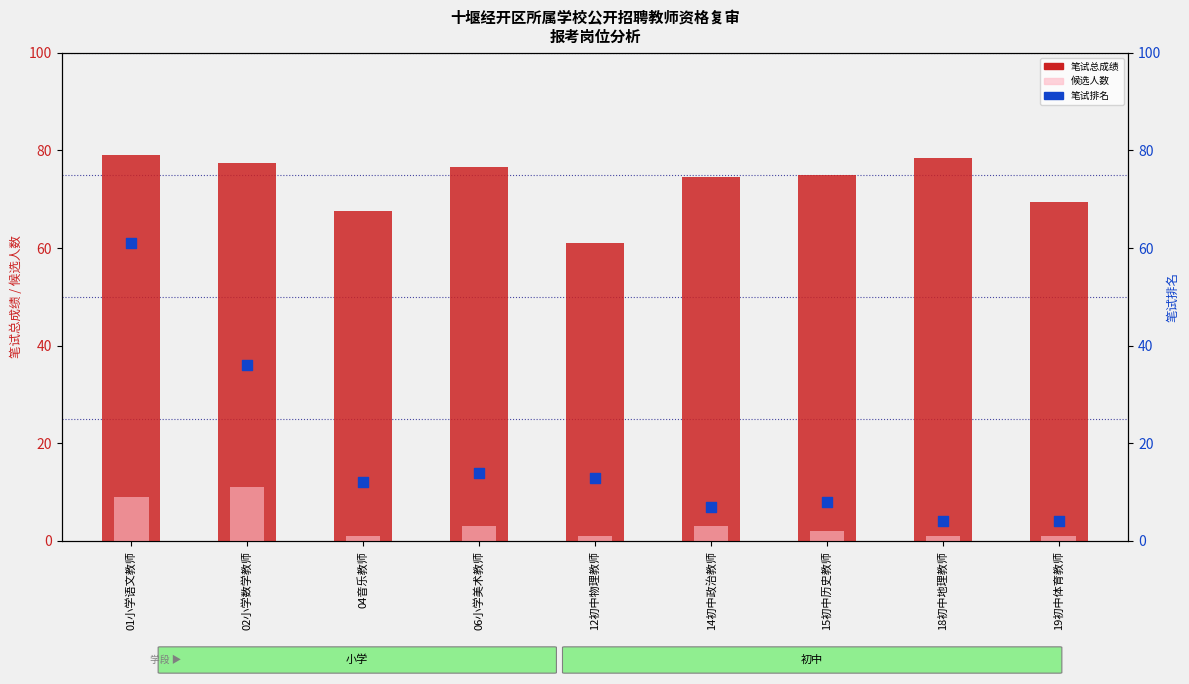

Which series reaches the maximum Y coordinate?

笔试总成绩